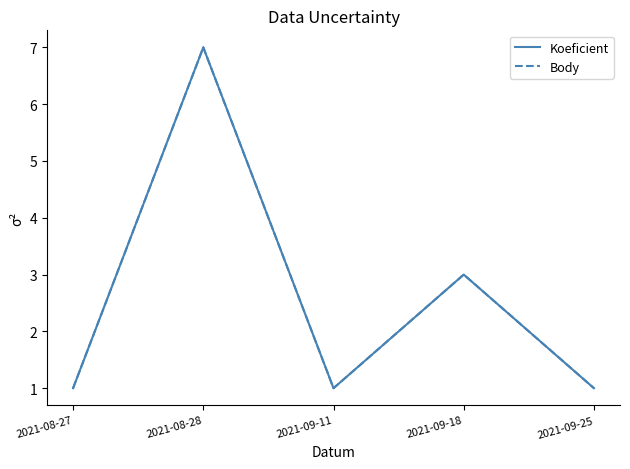

Is it true that Koeficient equals 10 at 2021-08-28?

False